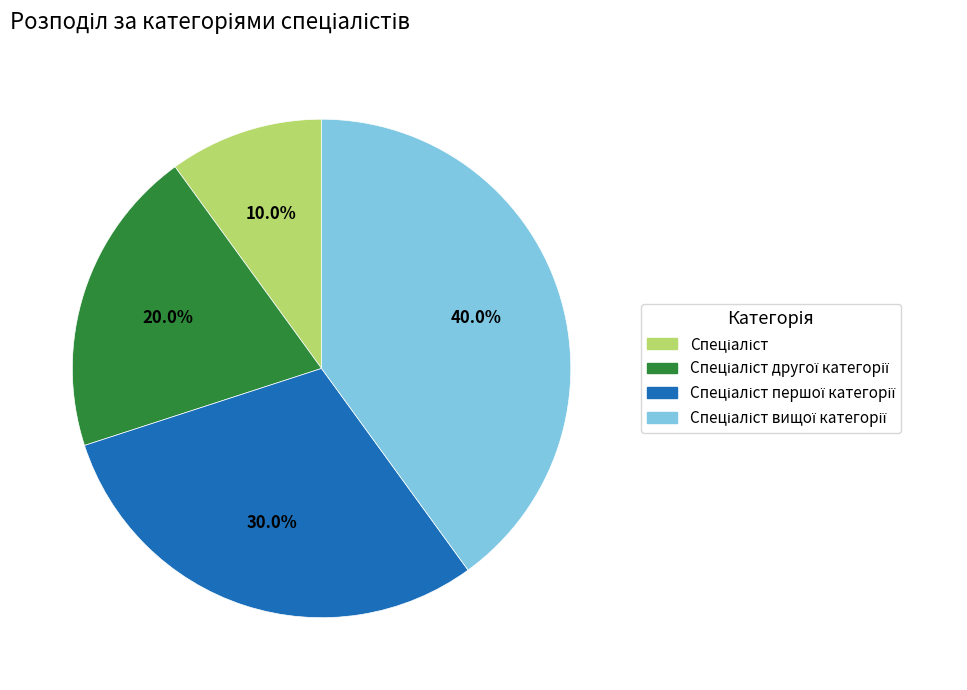

Is there any slice that represents more than half of the pie?

No